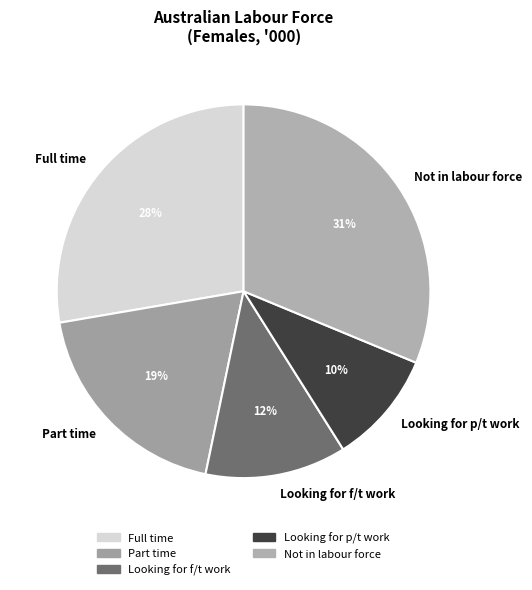

Count the number of slices in the pie.

5